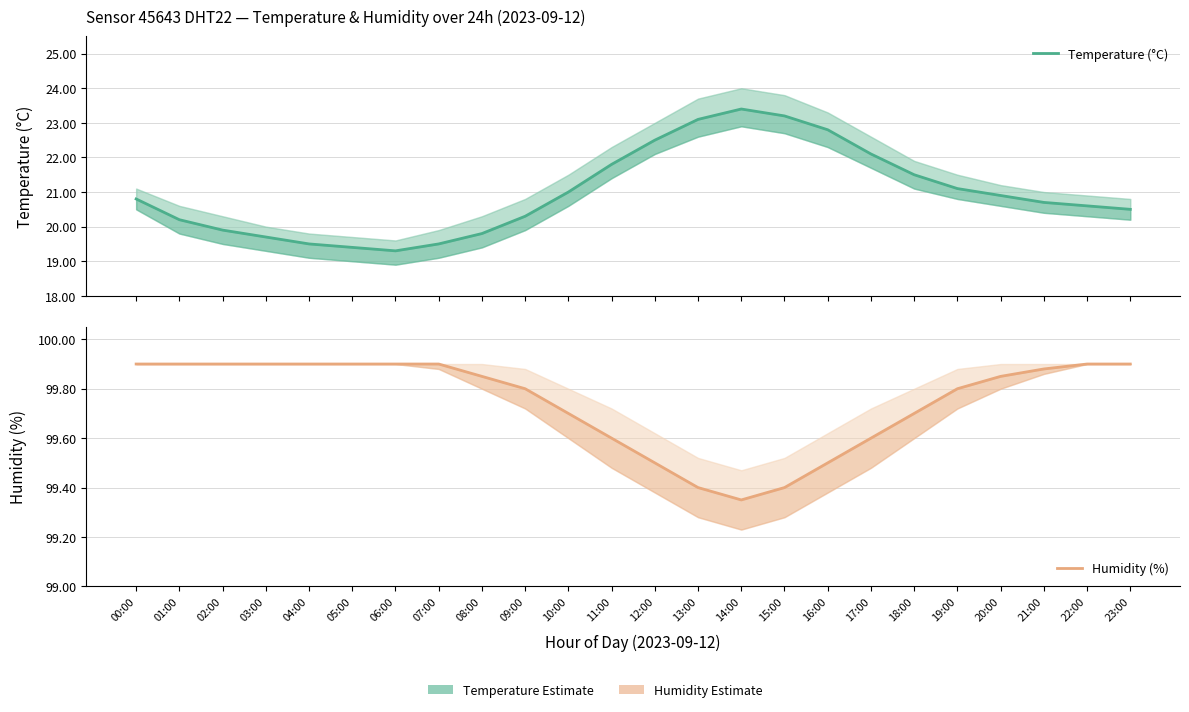

True or false: Humidity (%) and Temperature (°C) intersect in this chart.

False